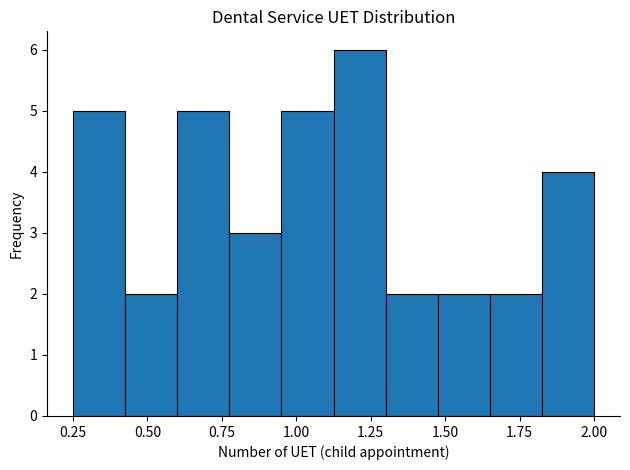

Around what value on the x-axis is the tallest bar? Give the approximate position of its centre, as read against the axis.

1.20